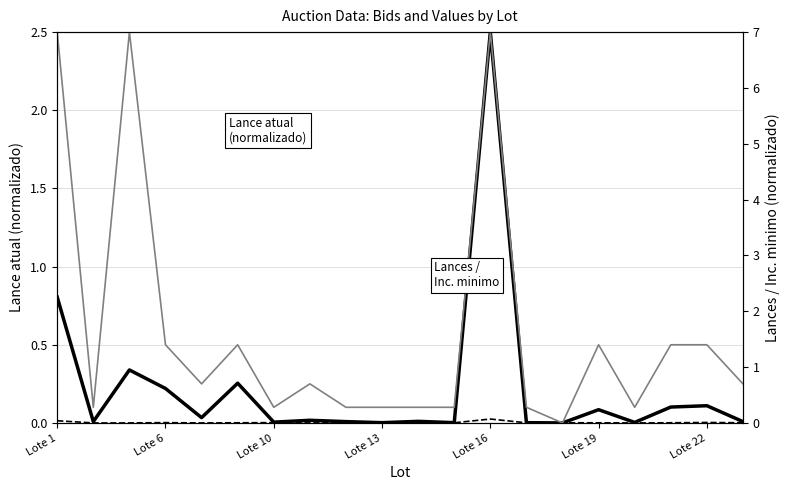

After their last crossing, which series has the higher values: Inc. minimo (normalizado) or Lances (normalizado)?

Inc. minimo (normalizado)